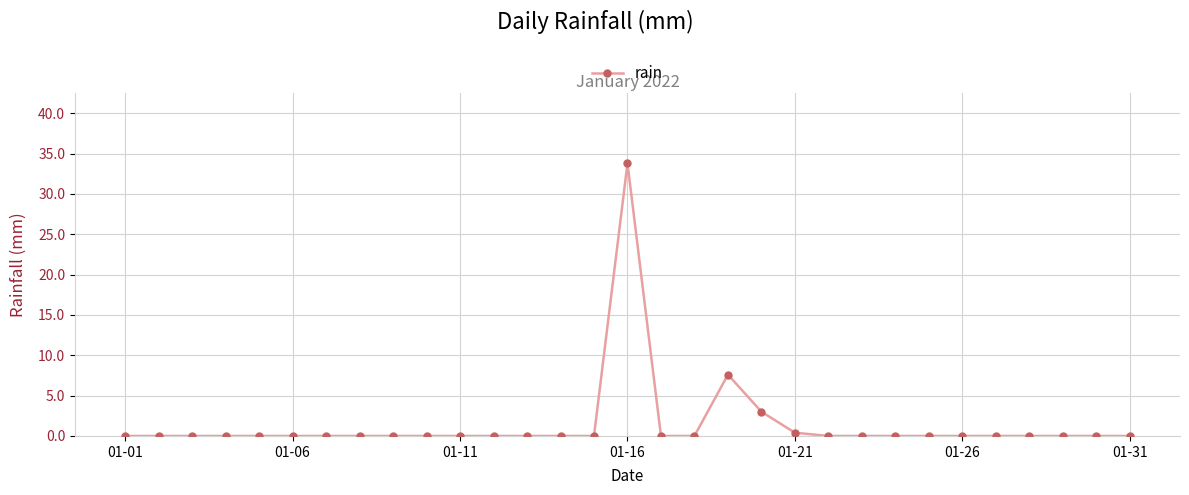

Does the chart display data point markers on the line(s)?

Yes